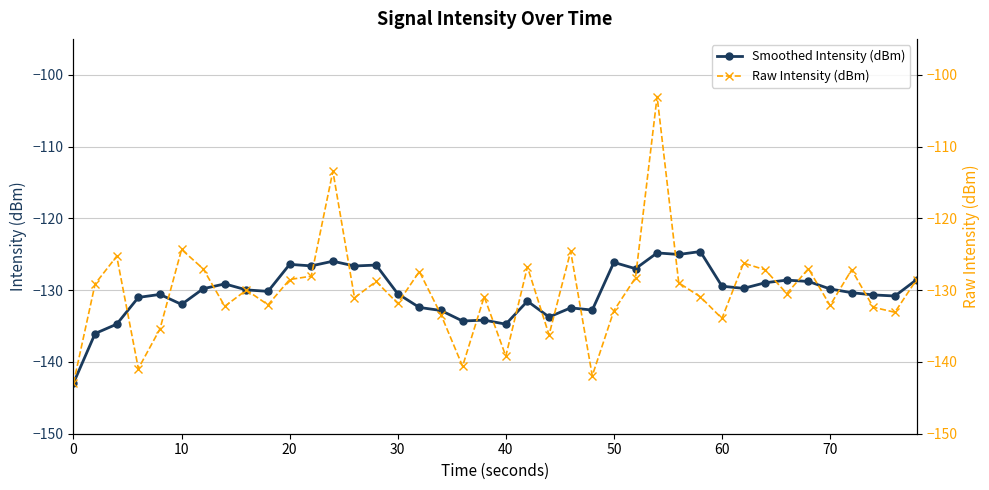

Where is the first local minimum for Smoothed Intensity (dBm)?

10